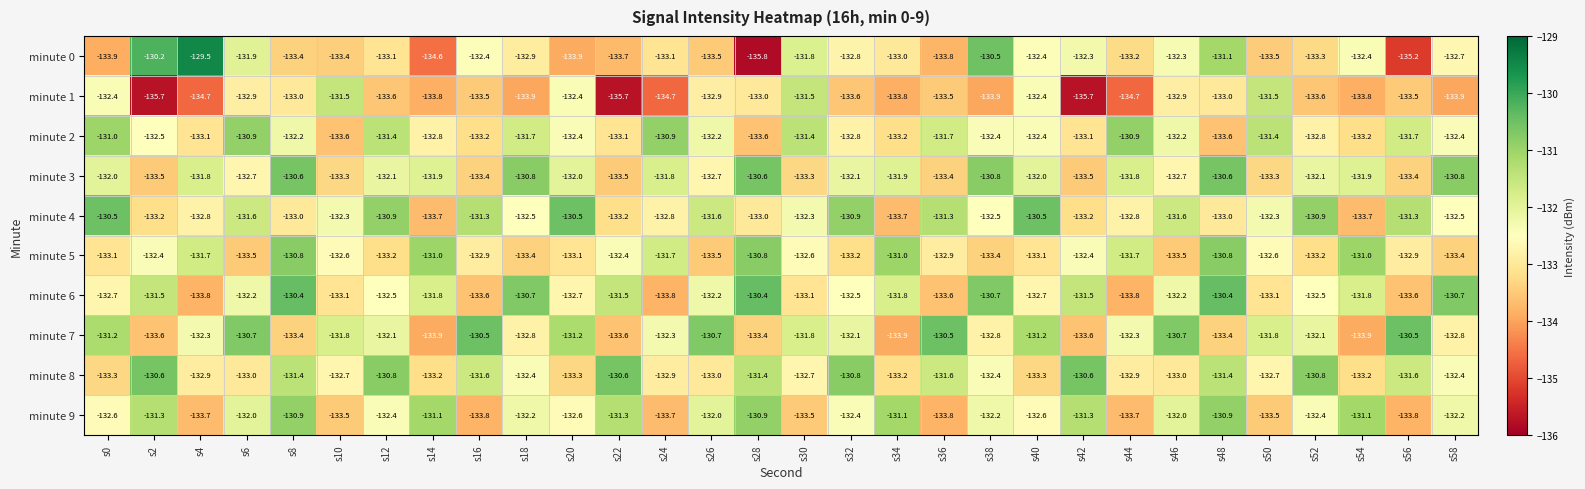

What is the difference between the maximum and minimum values in the minute 3 series?

2.9